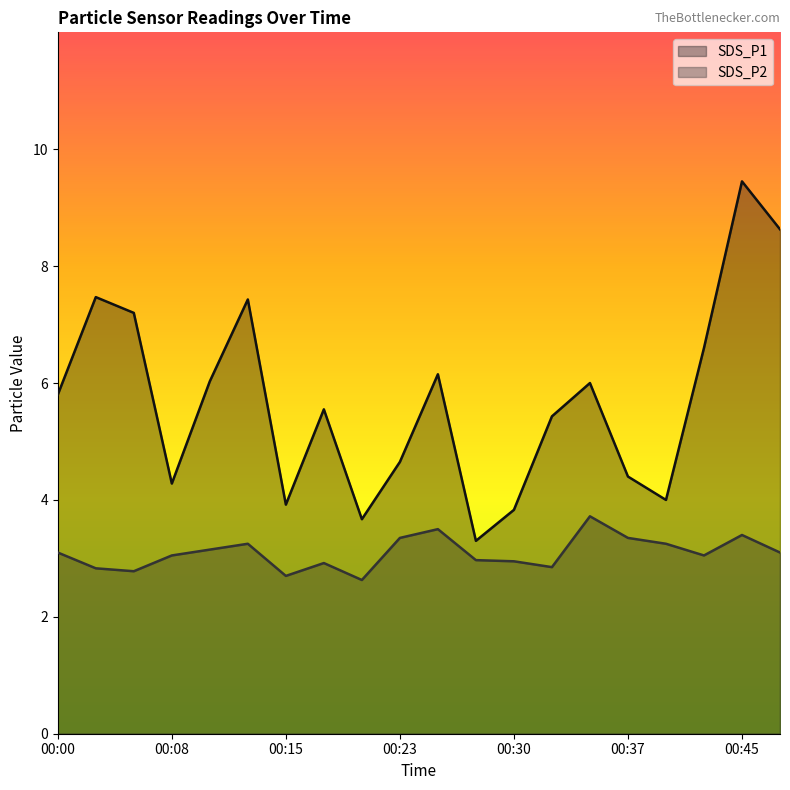

True or false: SDS_P1 has a value of 6.0 at 00:10.

True